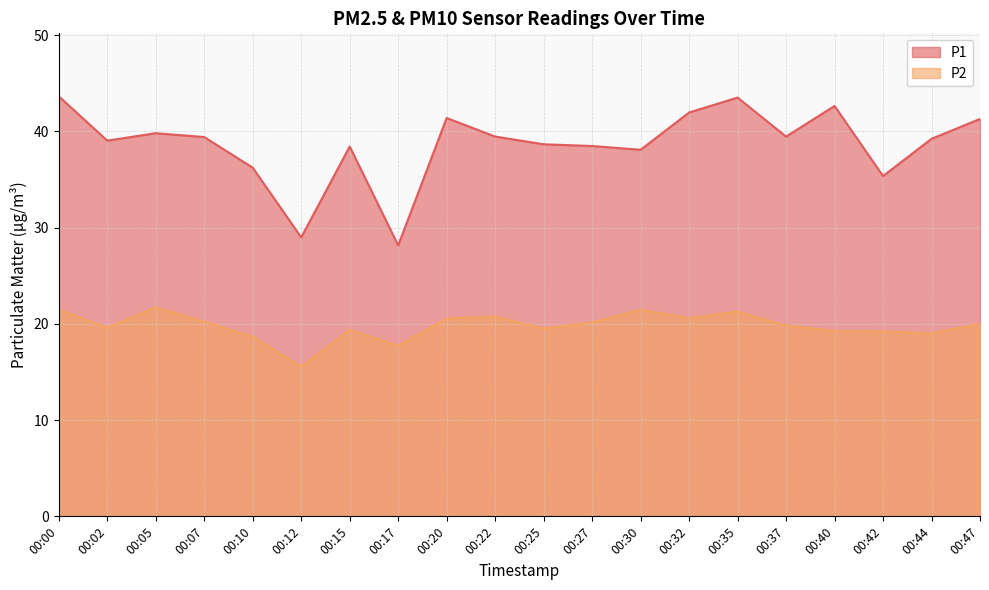

At 00:40, list the series in order from largest to smallest.

P1, P2